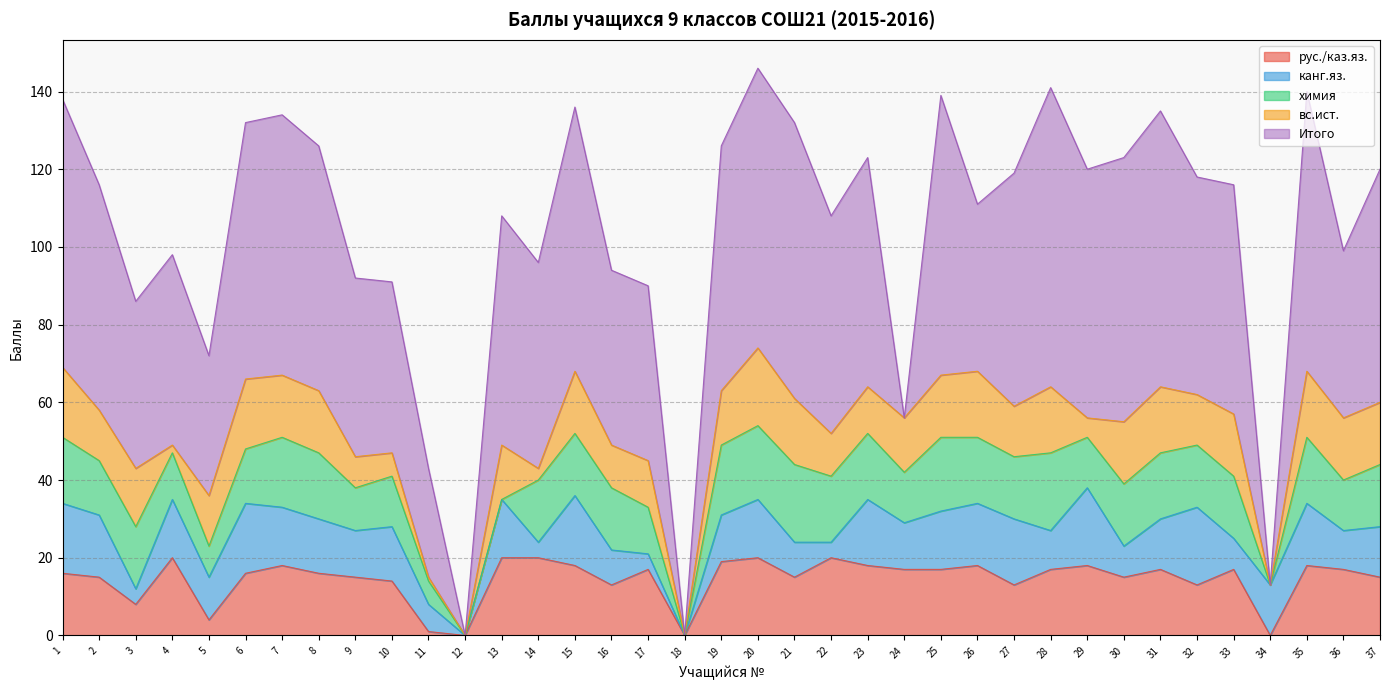

At which category does the chart reach its minimum across all series?

12